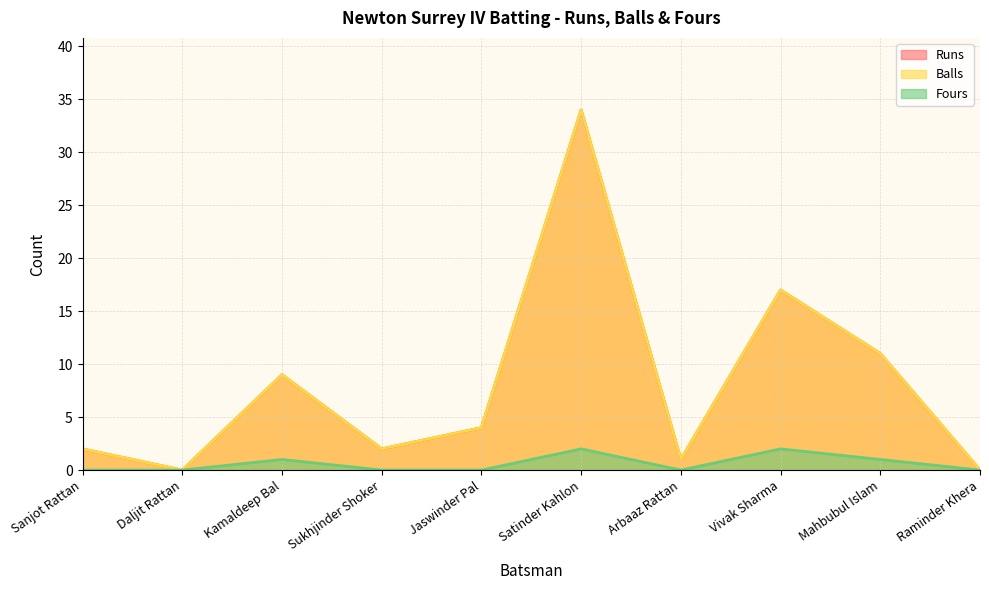

What position from the right is Arbaaz Rattan?

4